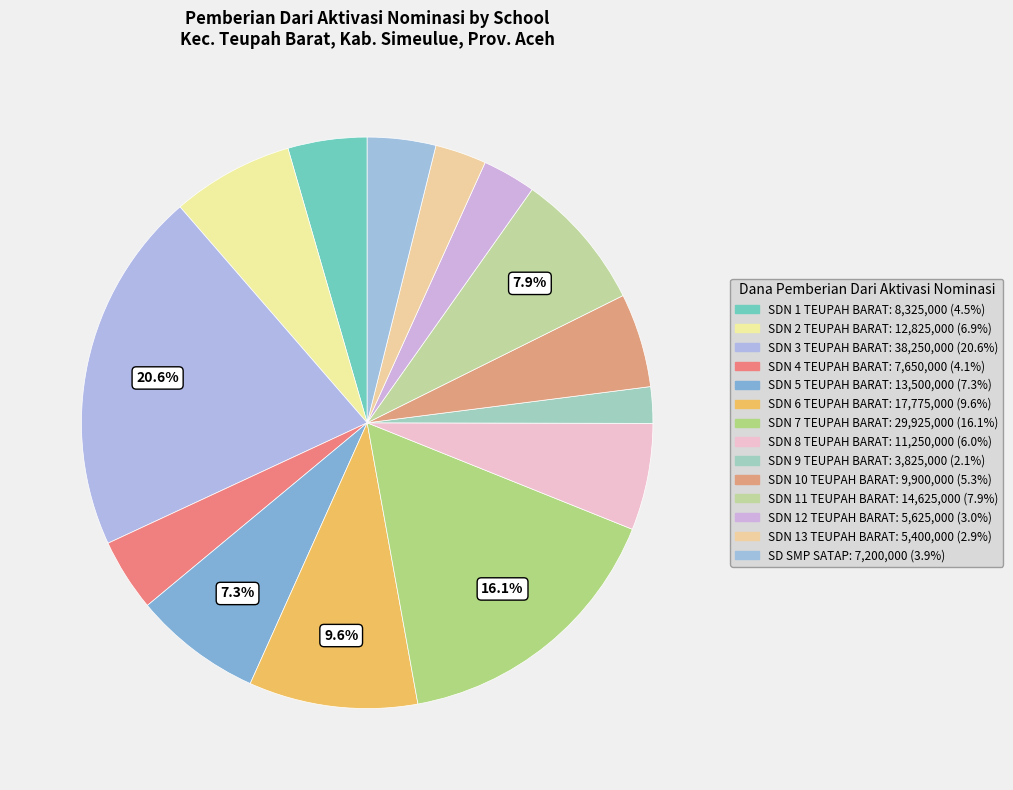

How many segments does this pie chart have?

14